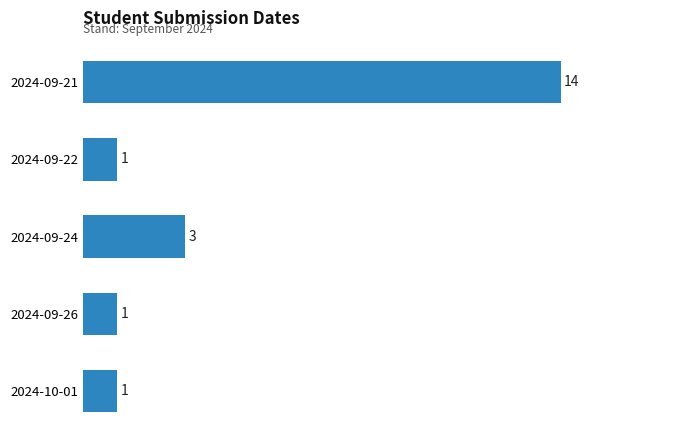

Reading top to bottom, extract all data points from this chart.

2024-09-21=14	2024-09-22=1	2024-09-24=3	2024-09-26=1	2024-10-01=1